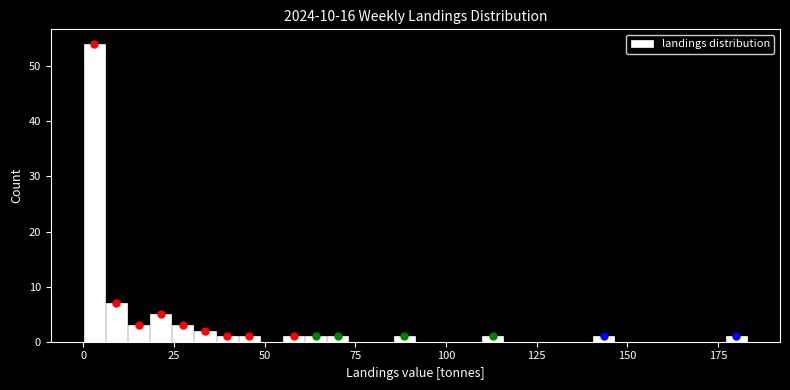

Around what value on the x-axis is the tallest bar? Give the approximate position of its centre, as read against the axis.

5